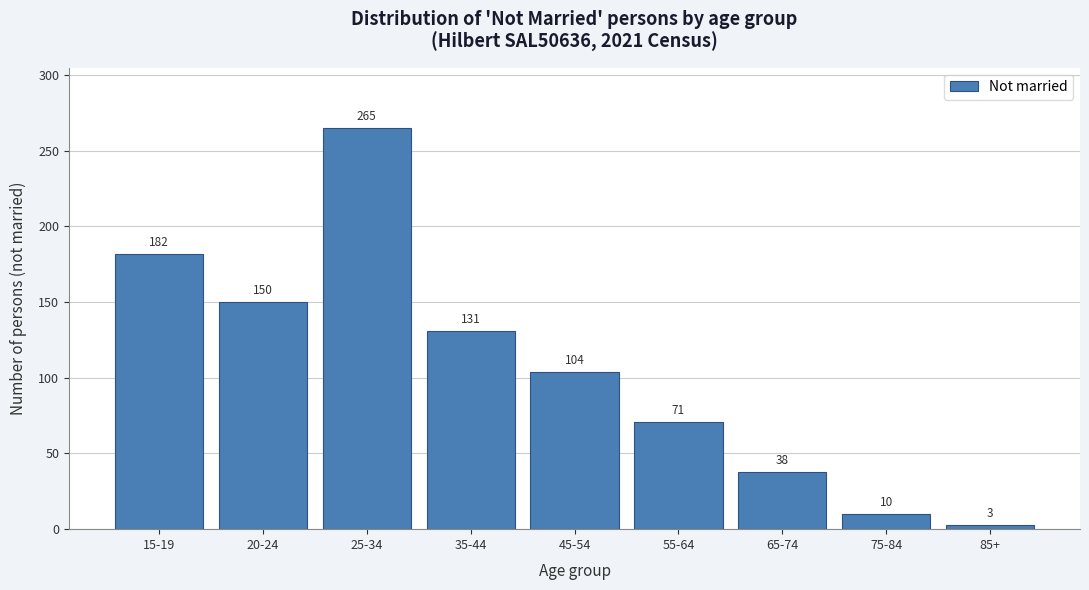

Reading left to right, what are all the values shown in this chart?

182	150	265	131	104	71	38	10	3